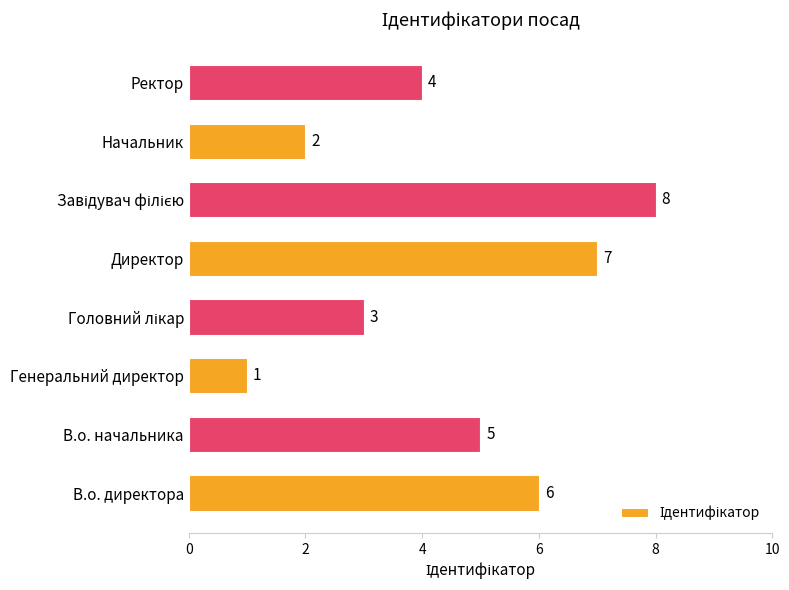

Reading bottom to top, transcribe all the data shown in this chart.

6	5	1	3	7	8	2	4